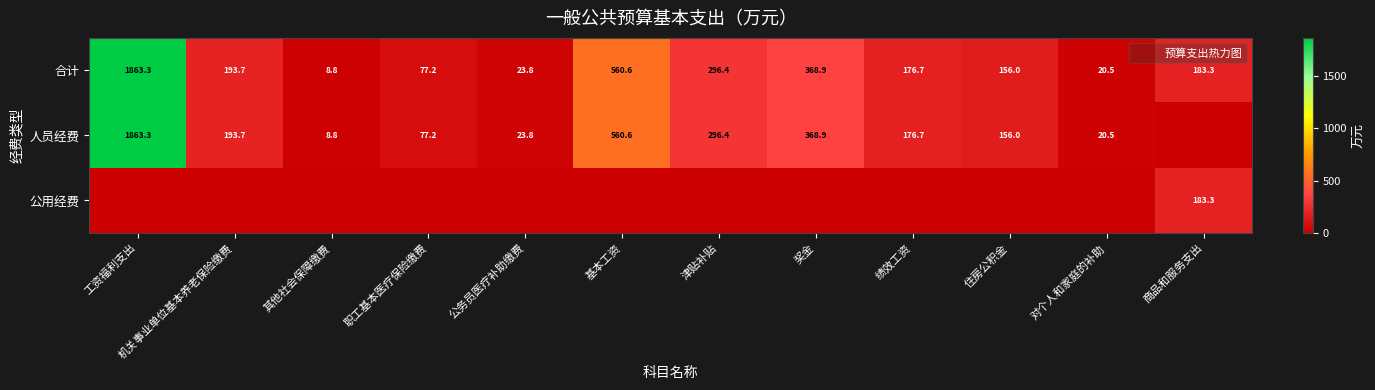

True or false: 合计 has a value of 193.7 at 机关事业单位基本养老保险缴费.

True